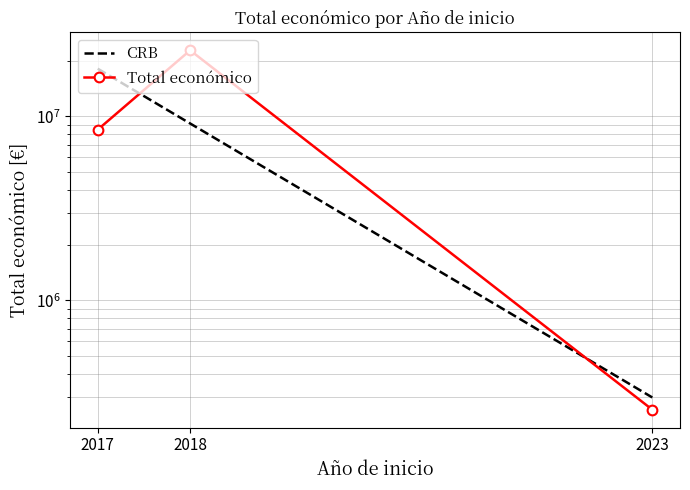

List the labels in order of CRB value, largest first.

2017, 2018, 2023